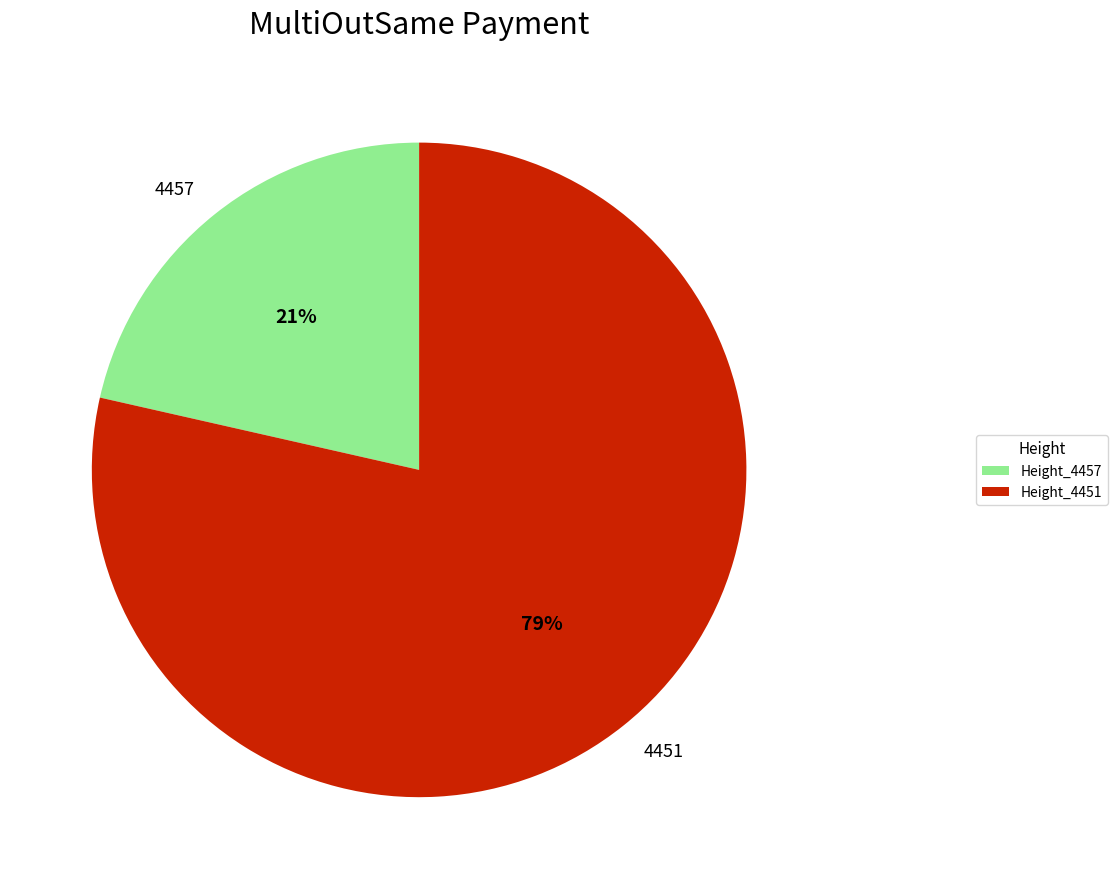

Which slice is the largest?

4451